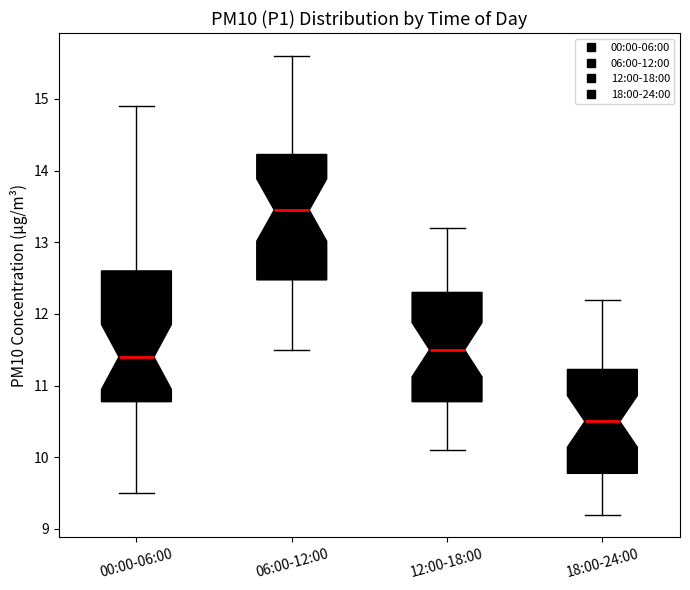

Which box has the highest median line?

06:00-12:00